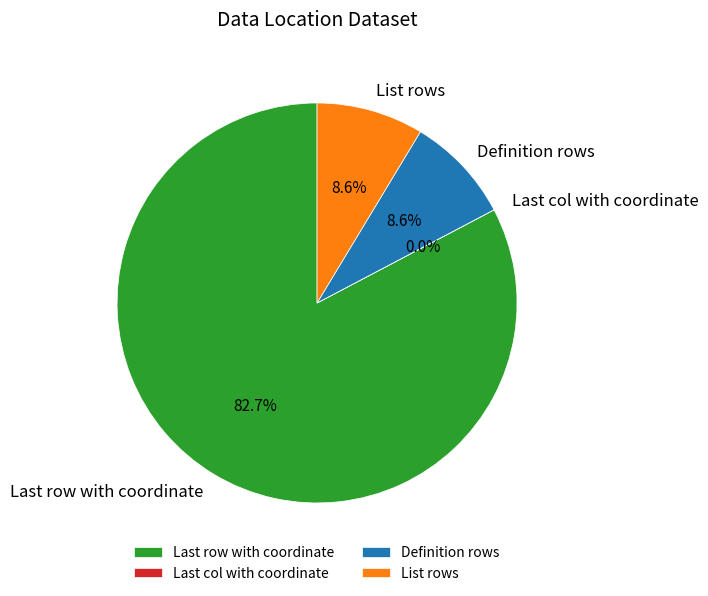

To the nearest percent, what is the average slice percentage?

25%